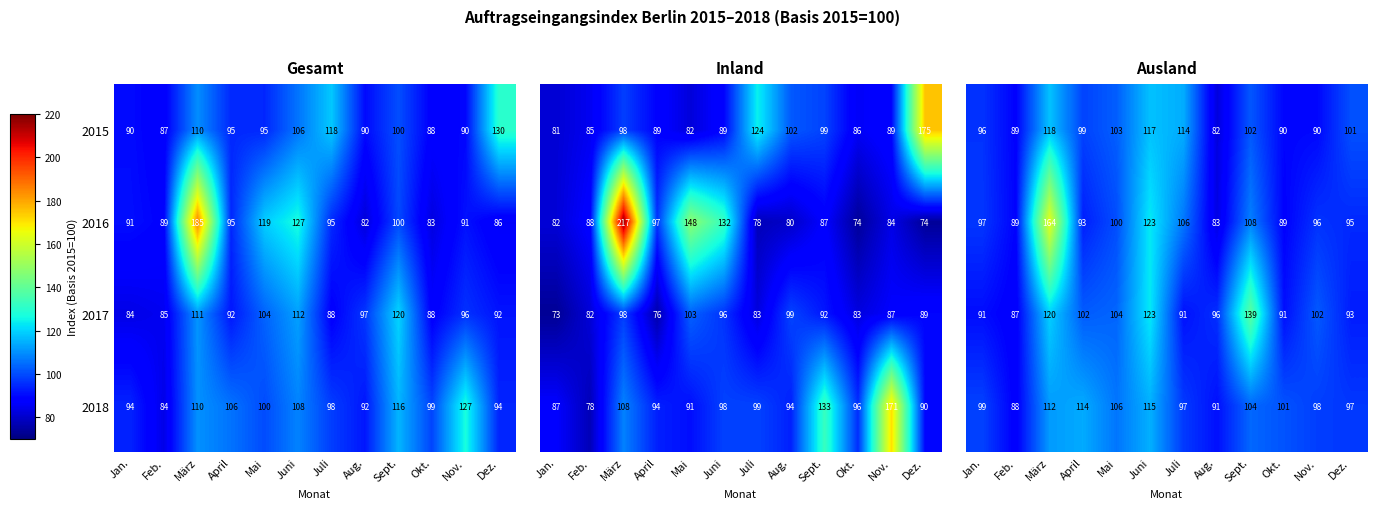

Is it true that 2016 equals 38 at Nov.?

False